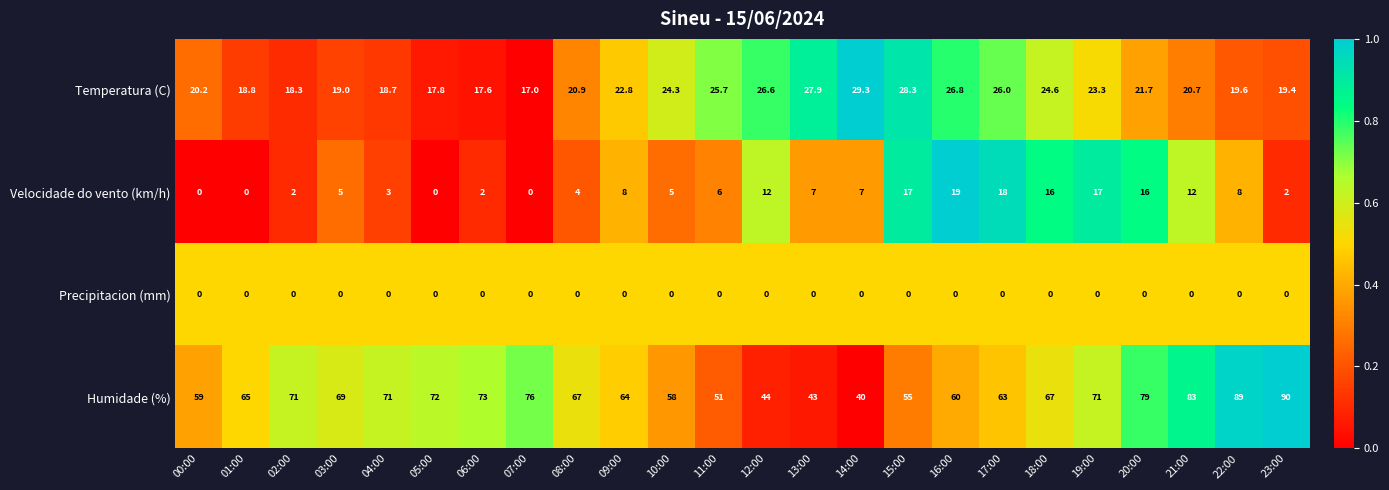

Which series changed the most between 00:00 and 10:00?

Velocidade do vento (km/h)